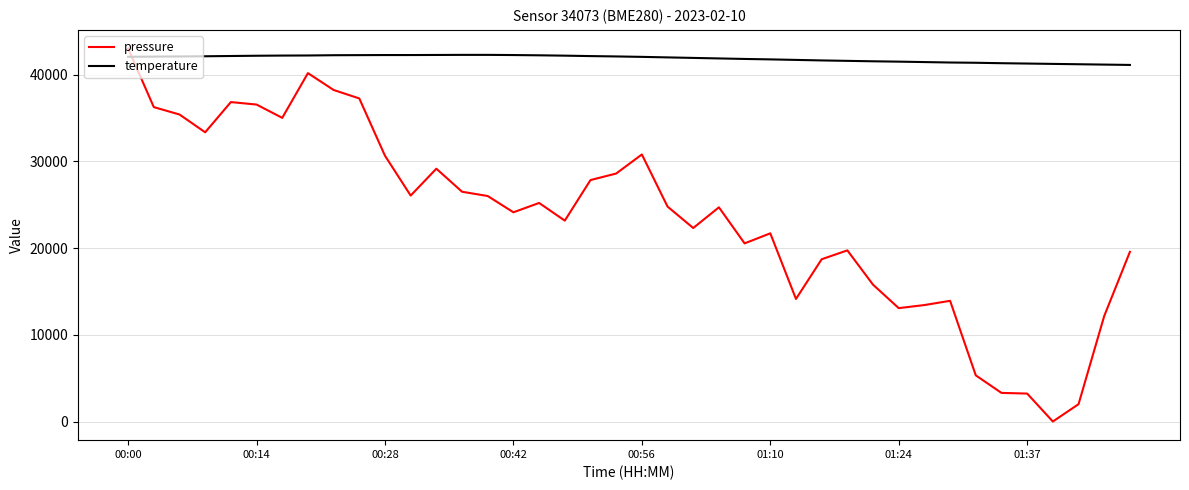

What is the maximum value shown in the chart?

43000.0